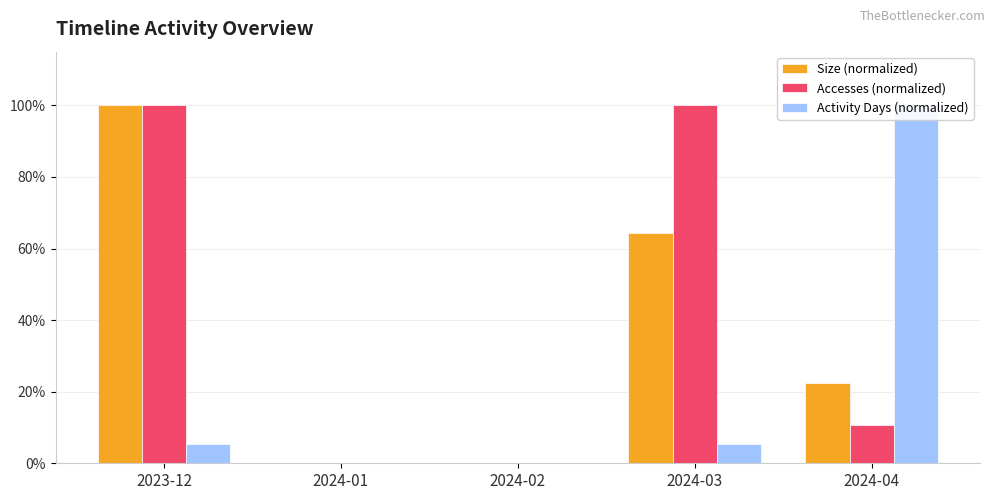

What is the difference between the Size (normalized) values at 2023-12 and 2024-02?

100.0